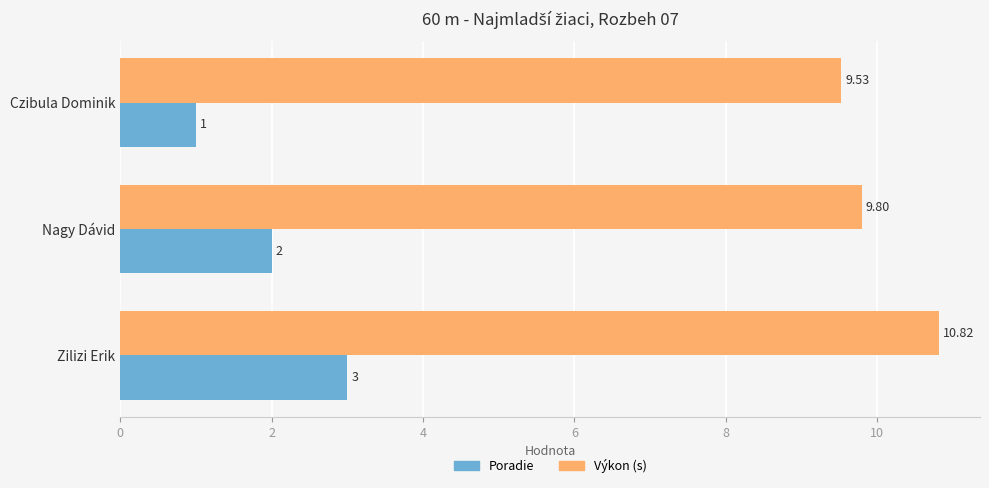

What is the average value of the Poradie series?

2.0